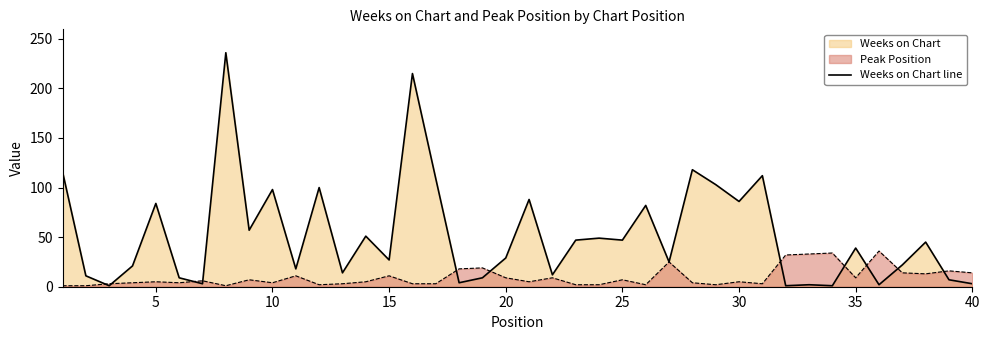

Reading right to left, transcribe all the data shown in this chart.

3	7	45	22	2	39	1	2	1	112	86	103	118	25	82	47	49	47	12	88	29	9	4	109	215	27	51	14	100	18	98	57	236	3	9	84	21	1	11	116